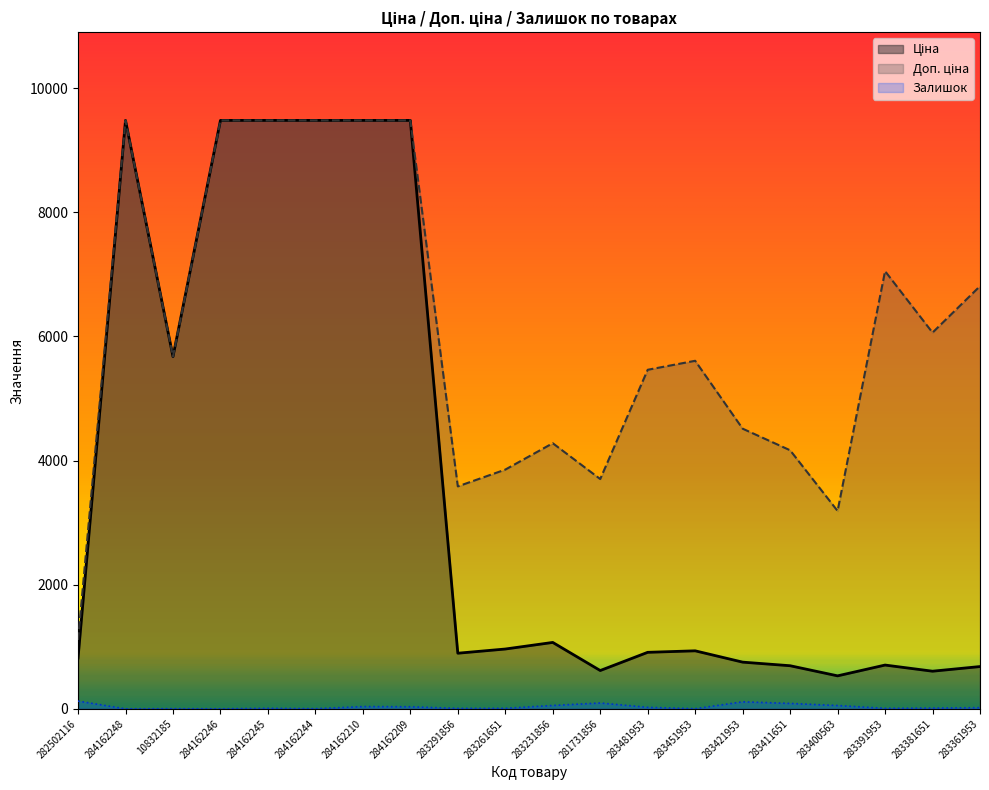

How many data points in Залишок are less than 19?

10